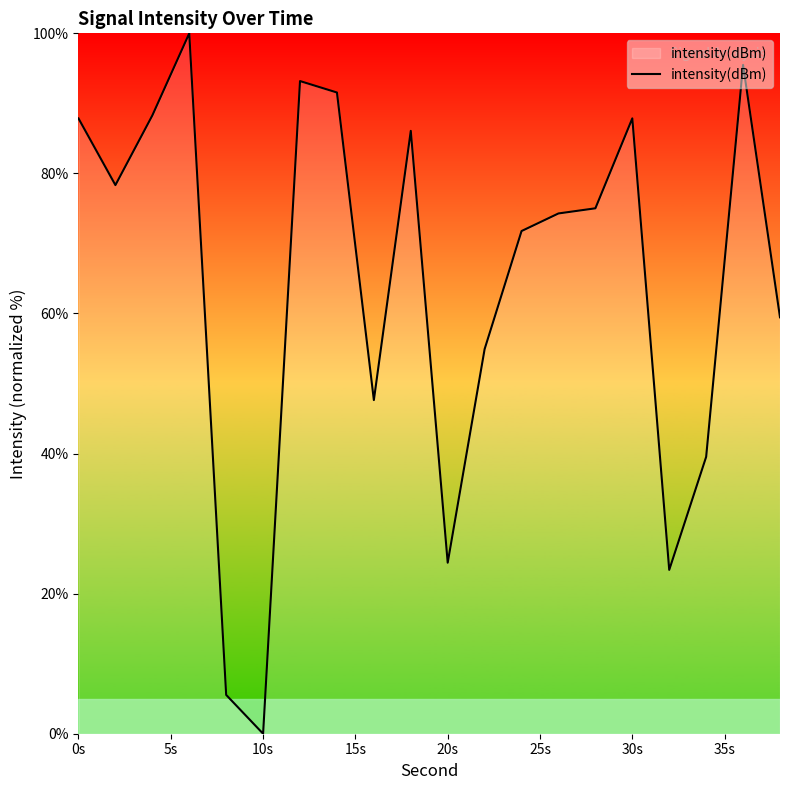

What is the maximum value shown in the chart?

100.0